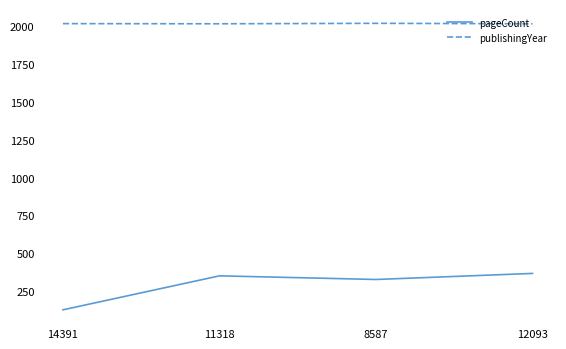

What is the difference between the second highest and minimum values in the pageCount series?

224